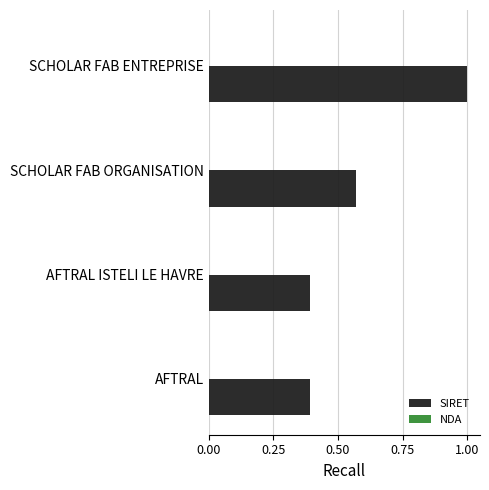

Which series has the largest total across all categories?

SIRET